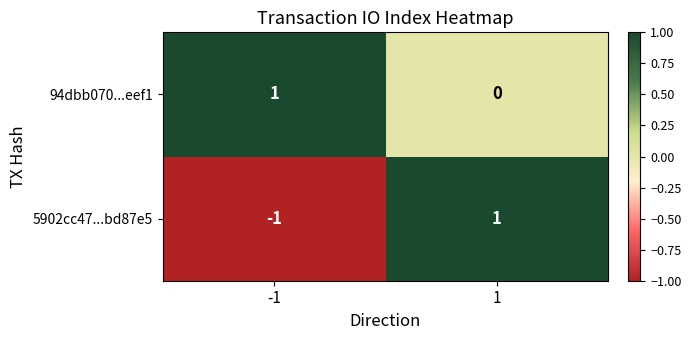

Is the value of 94dbb070...eef1 at -1 greater than the value of 5902cc47...bd87e5 at -1?

Yes